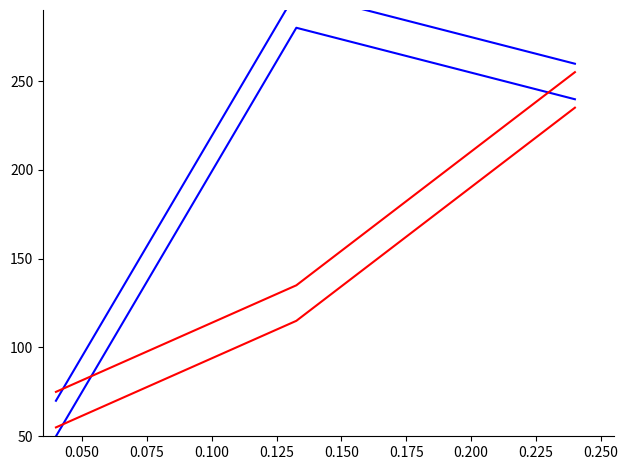

How many data points in publishingYear (var 1) are less than 135?

1